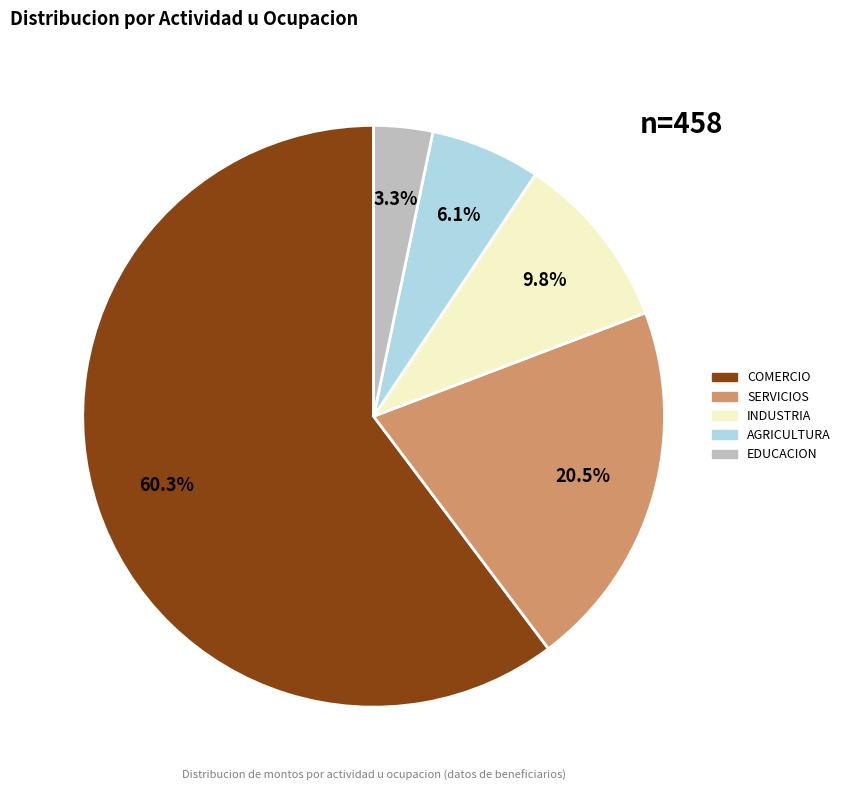

Is there any slice that represents more than half of the pie?

Yes